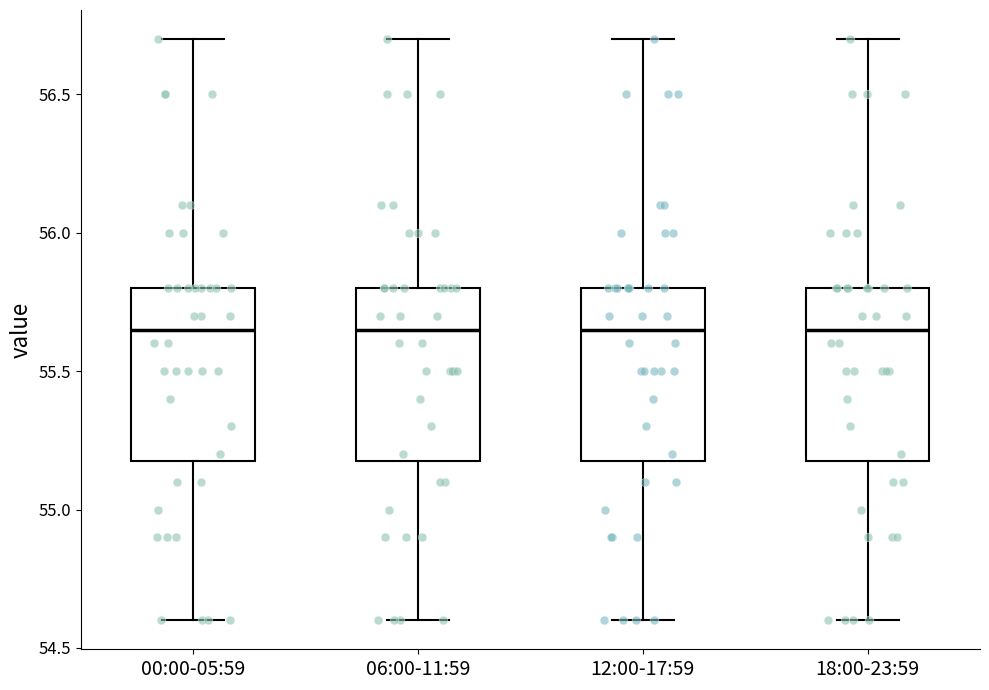

Reading left to right, read every box against the y-axis: the position of its median line, the range the box covers, and the ends of its whiskers. The values are not printed on the chart, so give them approximately, as read against the axis.

00:00-05:59: median 55.65, box 55.20 to 55.80, whiskers 54.60 to 56.70
06:00-11:59: median 55.65, box 55.20 to 55.80, whiskers 54.60 to 56.70
12:00-17:59: median 55.65, box 55.20 to 55.80, whiskers 54.60 to 56.70
18:00-23:59: median 55.65, box 55.20 to 55.80, whiskers 54.60 to 56.70